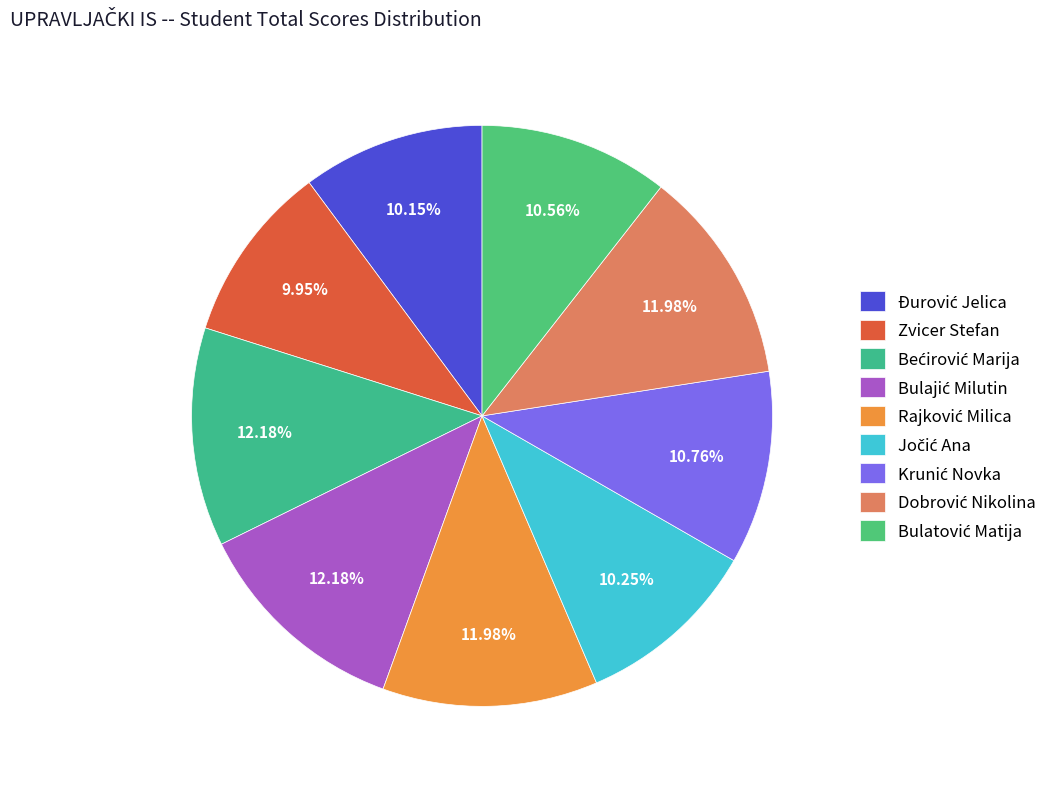

Count the number of slices in the pie.

9